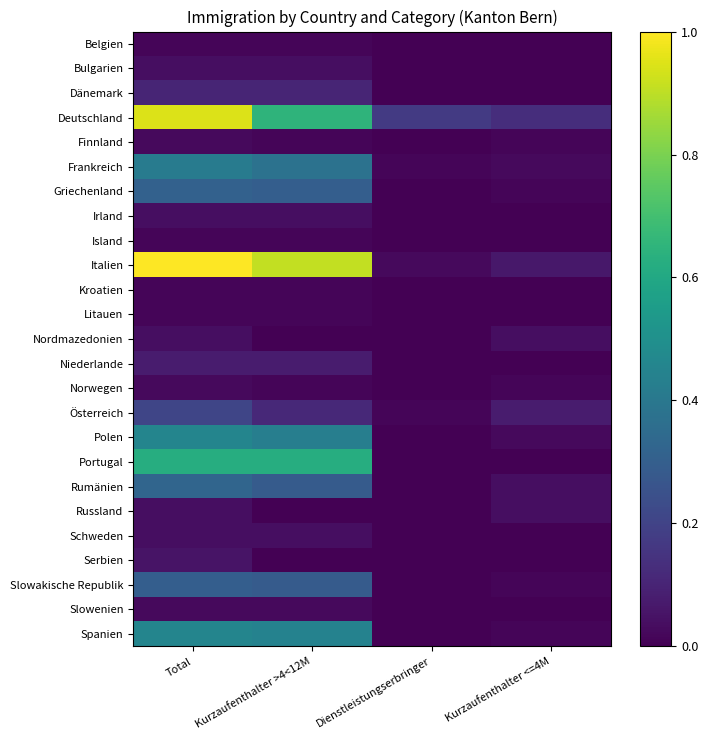

Rank the series at Total from highest to lowest value.

Italien, Deutschland, Portugal, Polen, Spanien, Frankreich, Rumänien, Griechenland, Slowakische Republik, Österreich, Dänemark, Niederlande, Serbien, Bulgarien, Irland, Nordmazedonien, Russland, Schweden, Finnland, Norwegen, Slowenien, Belgien, Island, Kroatien, Litauen